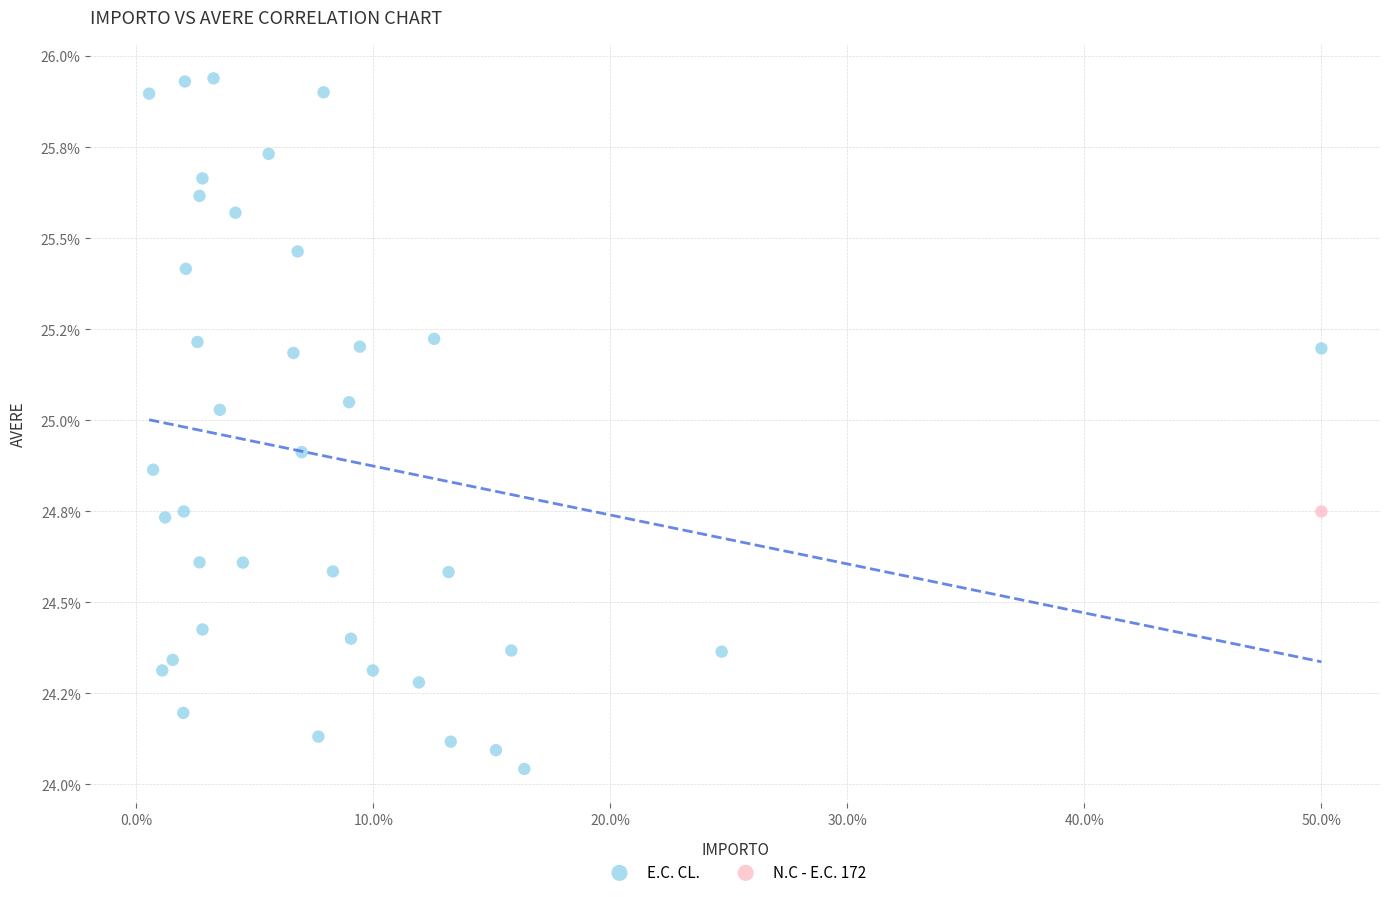

What are all the series names shown in the legend?

E.C. CL., N.C - E.C. 172